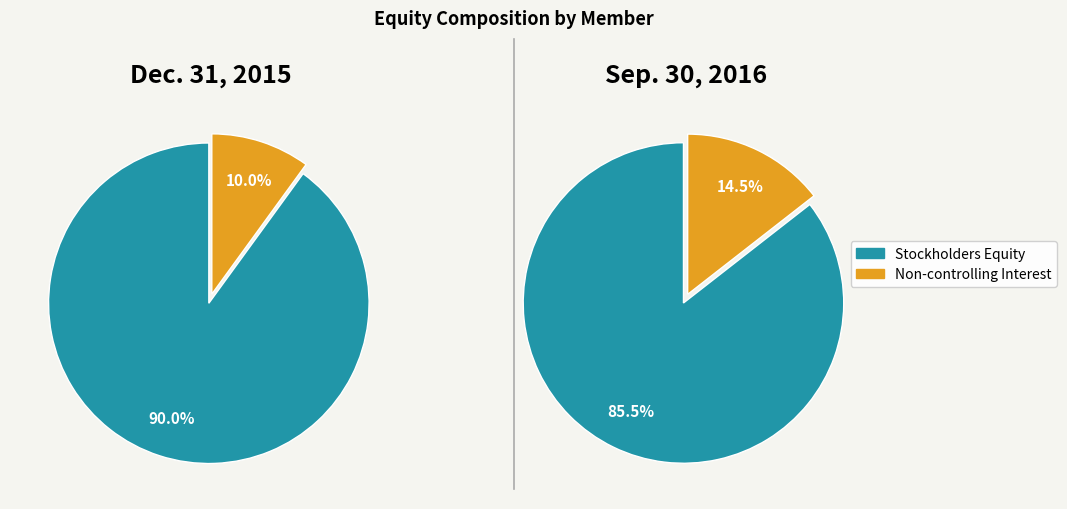

Which category accounts for the majority?

Stockholders Equity